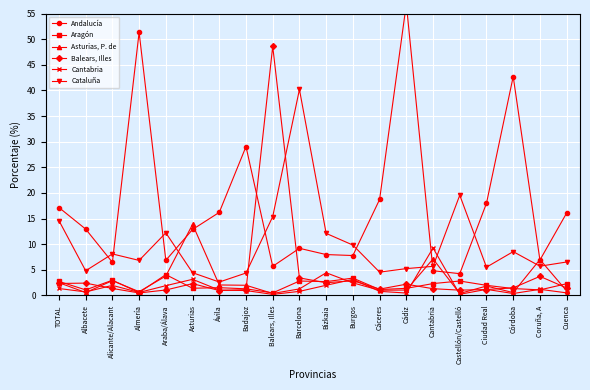

Is this an area chart (filled region under the line)?

No